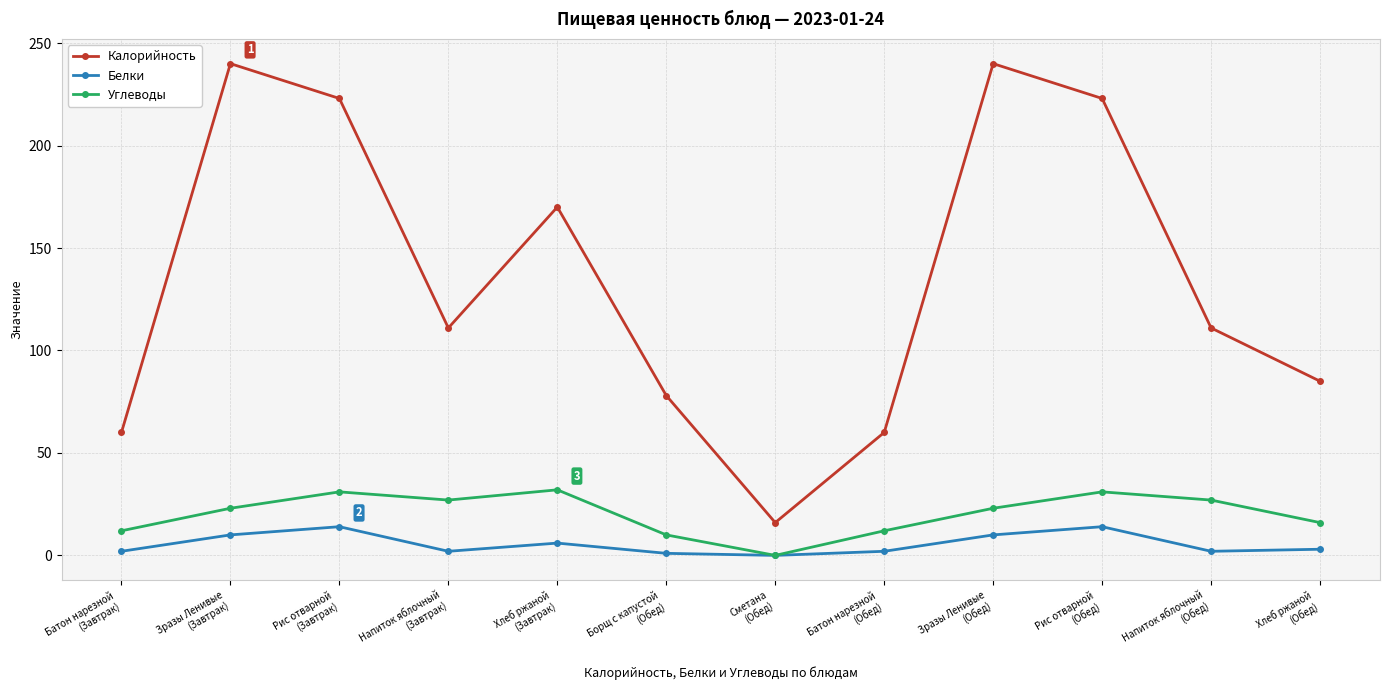

How many positive values does the Углеводы series have?

11